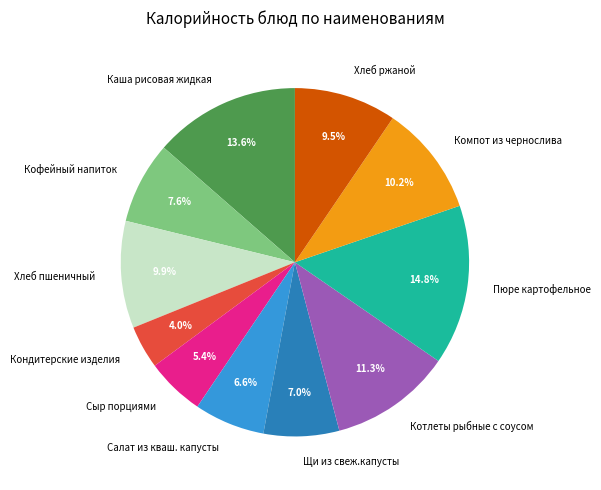

What percentage is NOT represented by Компот из чернослива?

89.8%